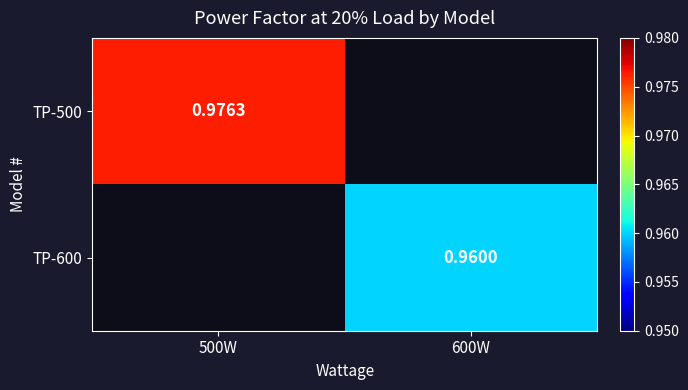

How many positive values does the TP-600 series have?

1